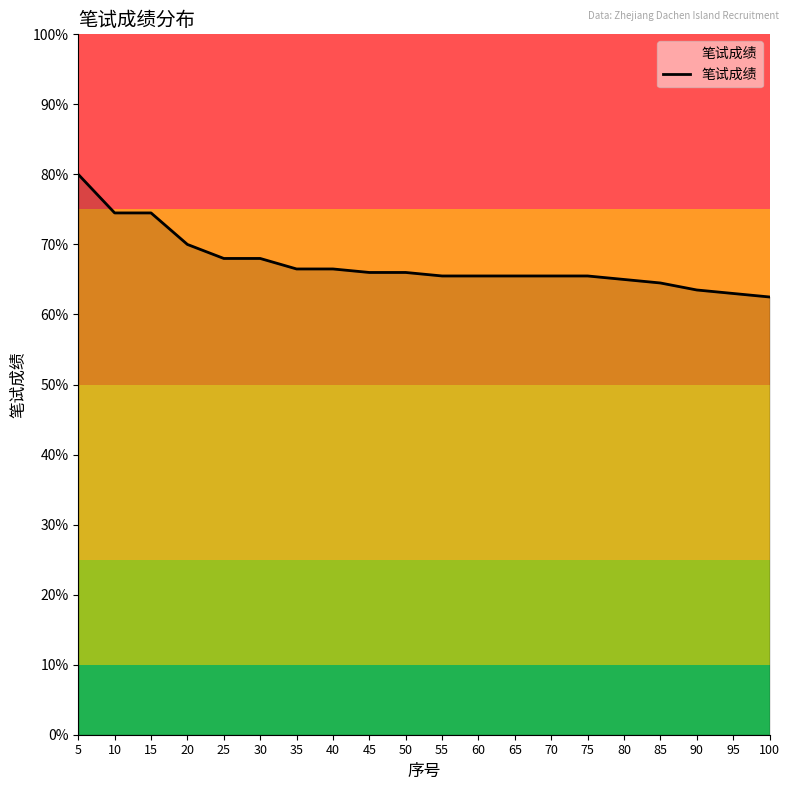

Is this an area chart (filled region under the line)?

No